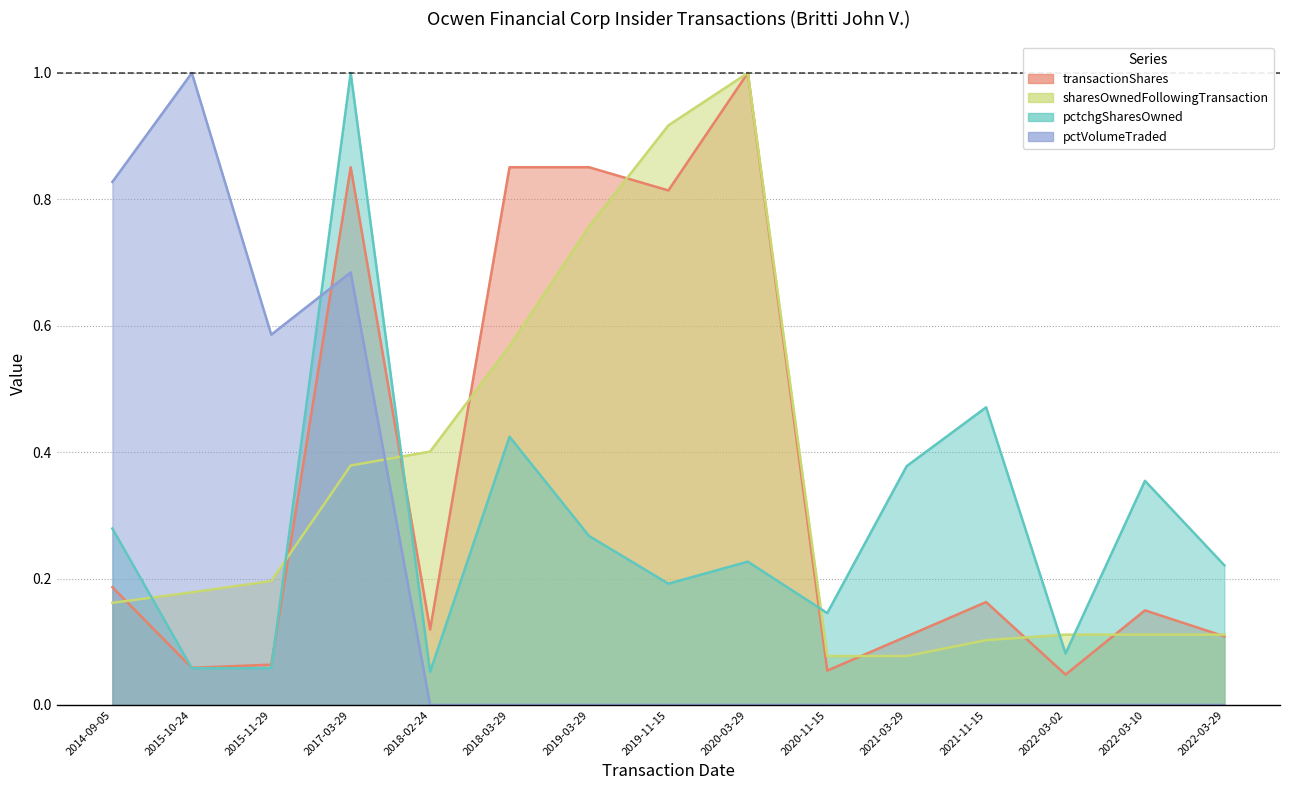

Which label corresponds to the largest value in the chart?

2020-03-29